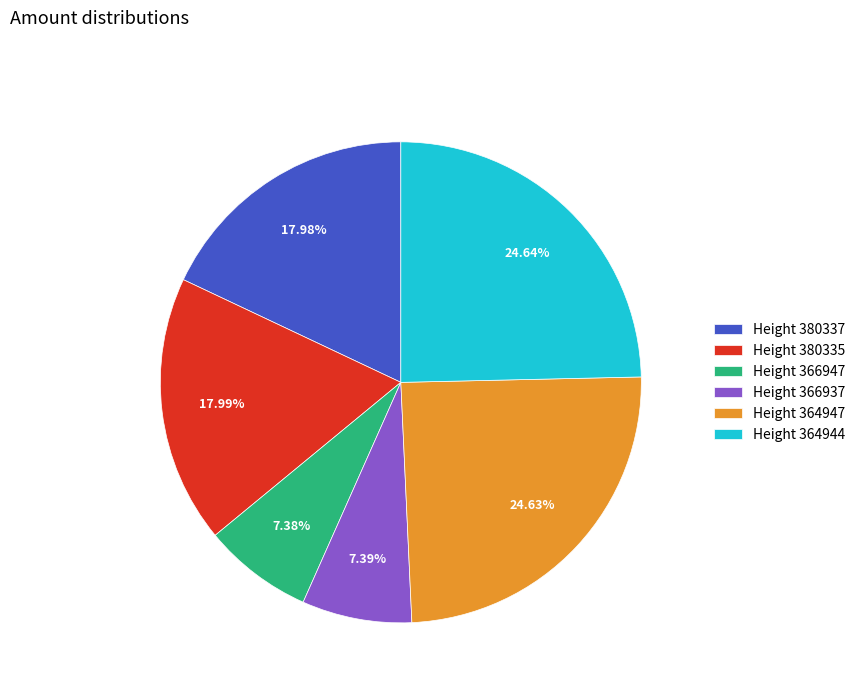

Which has a higher value, Height 380337 or Height 364944?

Height 364944